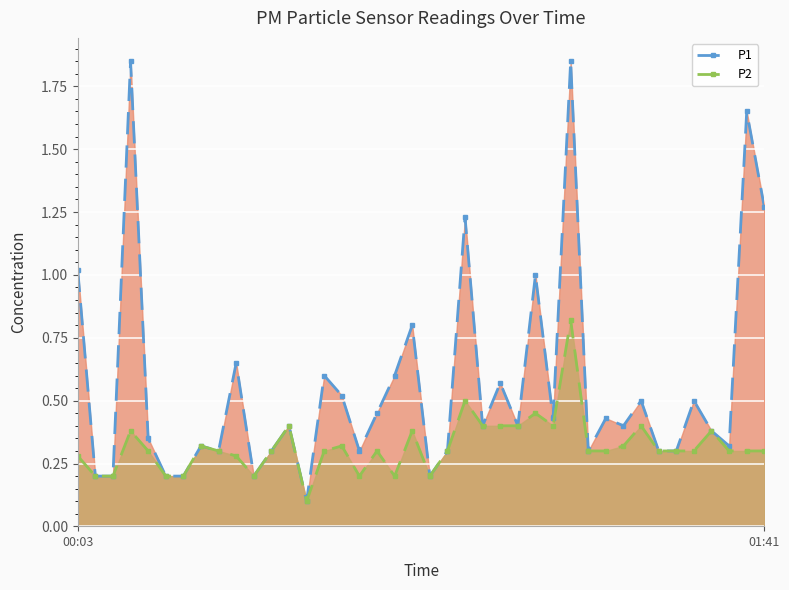

Which series has the widest spread of values?

P1